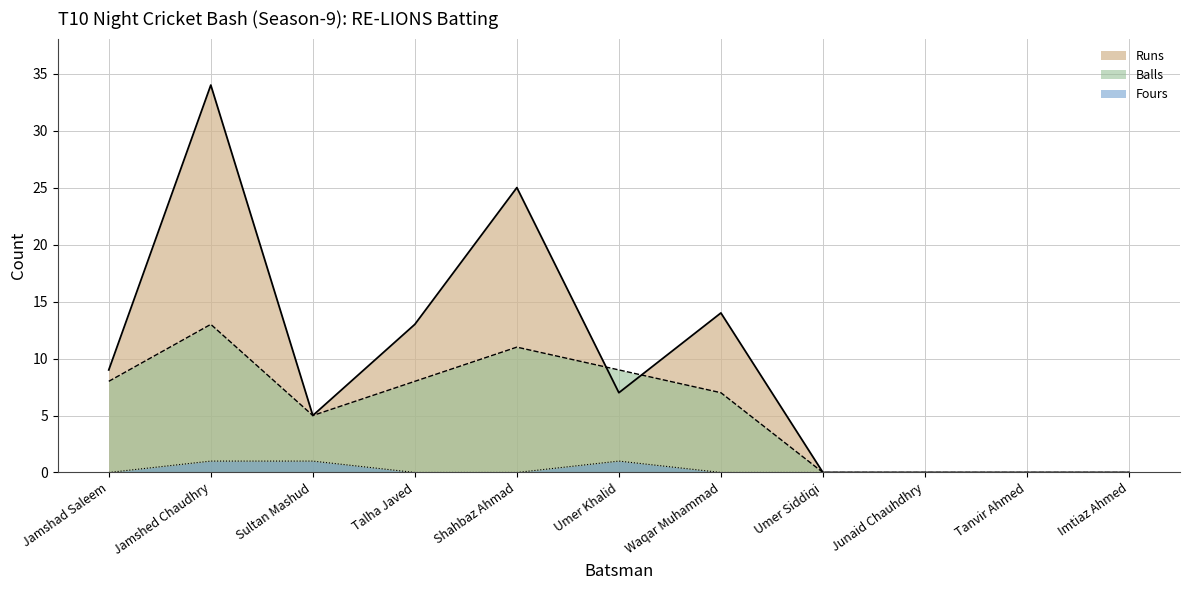

Is it true that Fours equals 0 at Talha Javed?

True